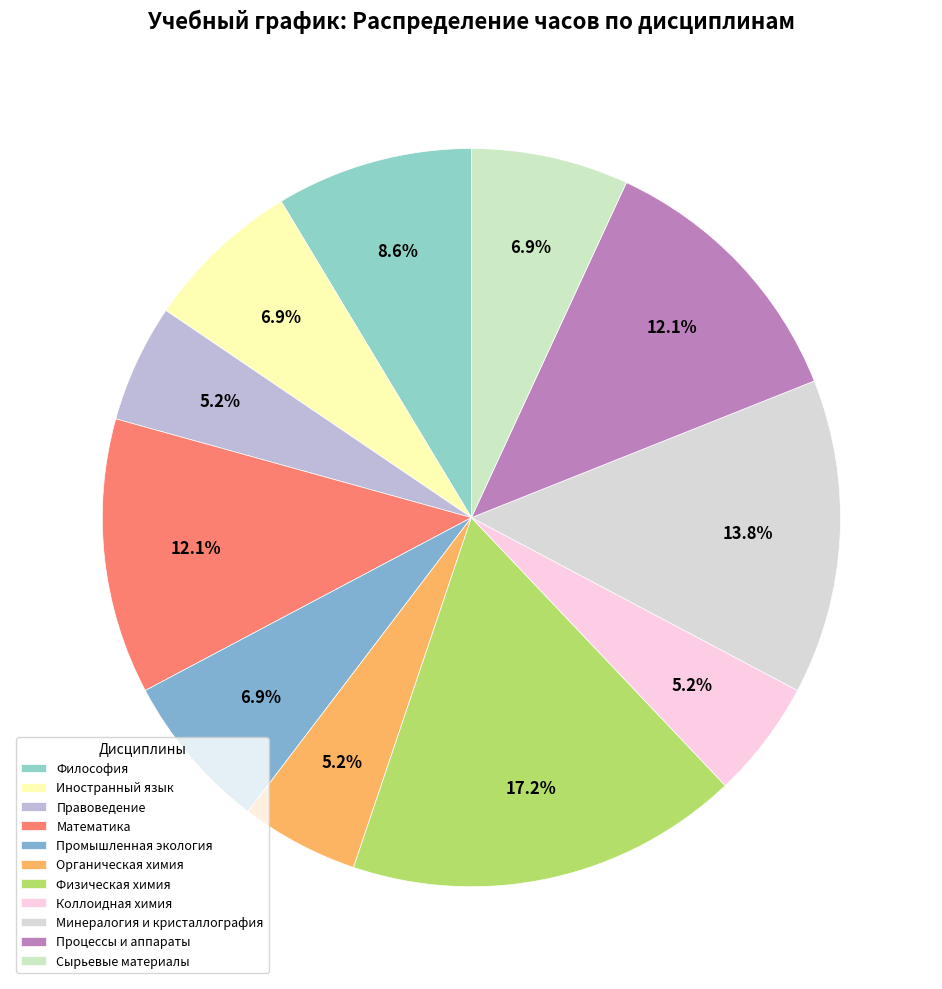

Combined, what portion of the pie is Минералогия и кристаллография and Иностранный язык?

20.7%